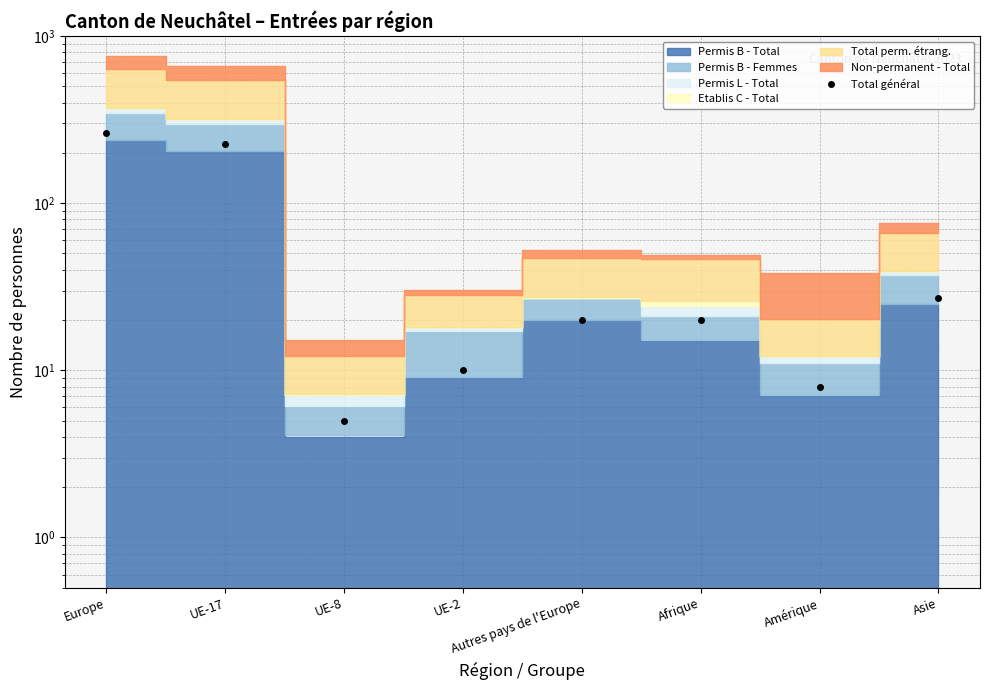

Between UE-2 and Europe, which is larger?

Europe